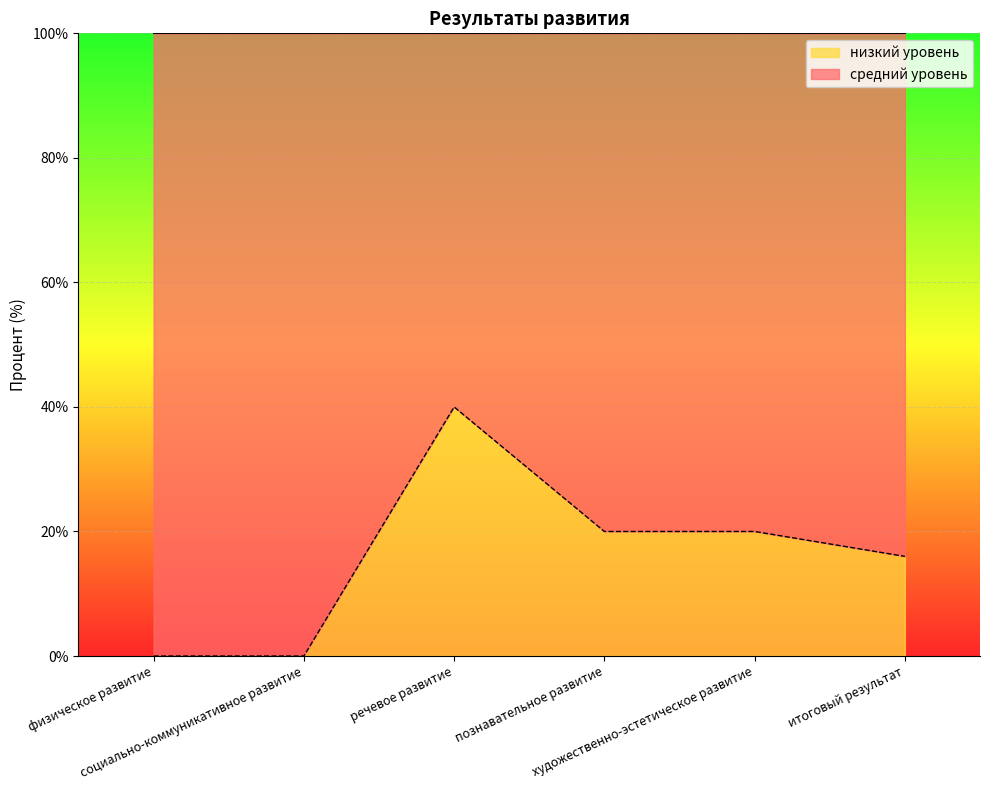

Between физическое развитие and речевое развитие, which is larger?

речевое развитие